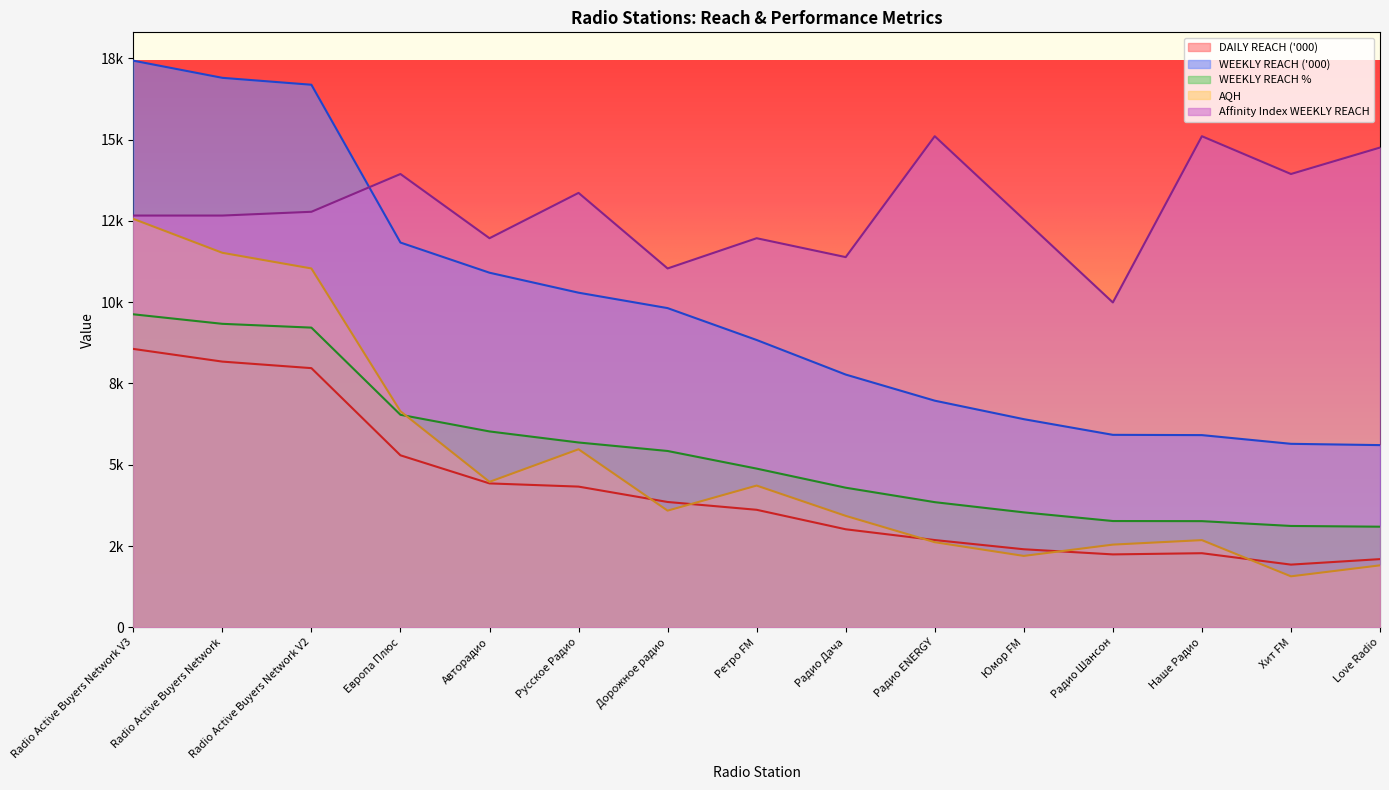

True or false: AQH and Affinity Index WEEKLY REACH intersect in this chart.

False